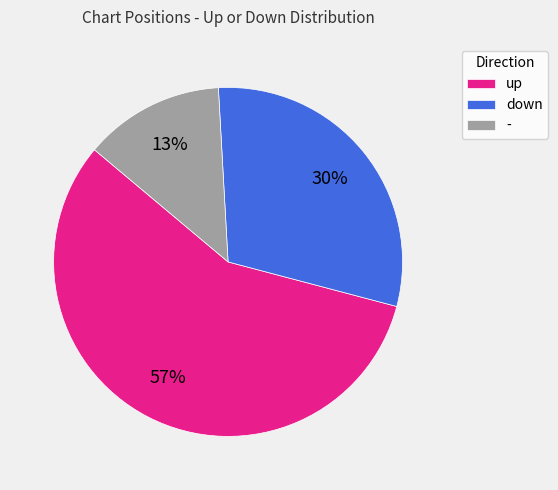

How many segments does this pie chart have?

3